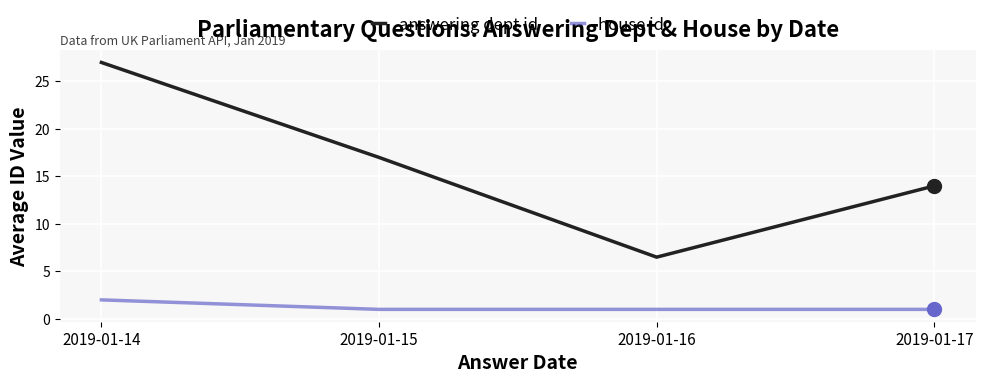

At which label is answering dept id closest to 16?

2019-01-15